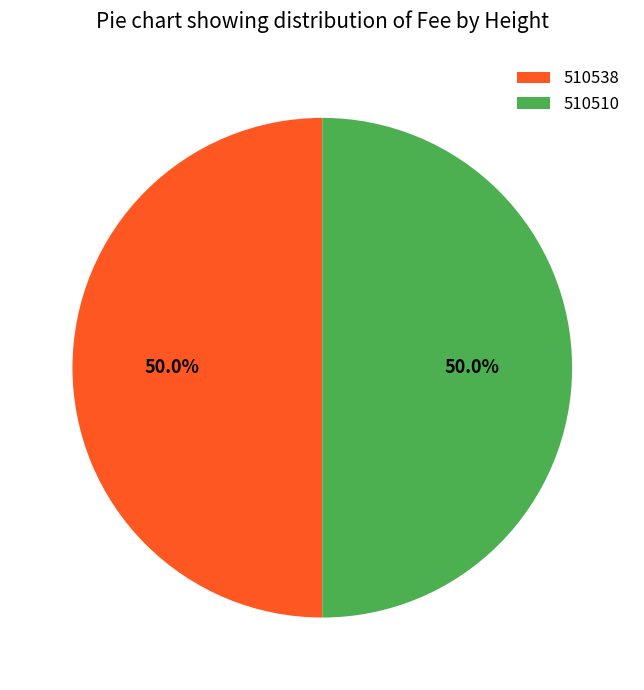

Is the sum of 510510 and 510538 greater than half?

Yes